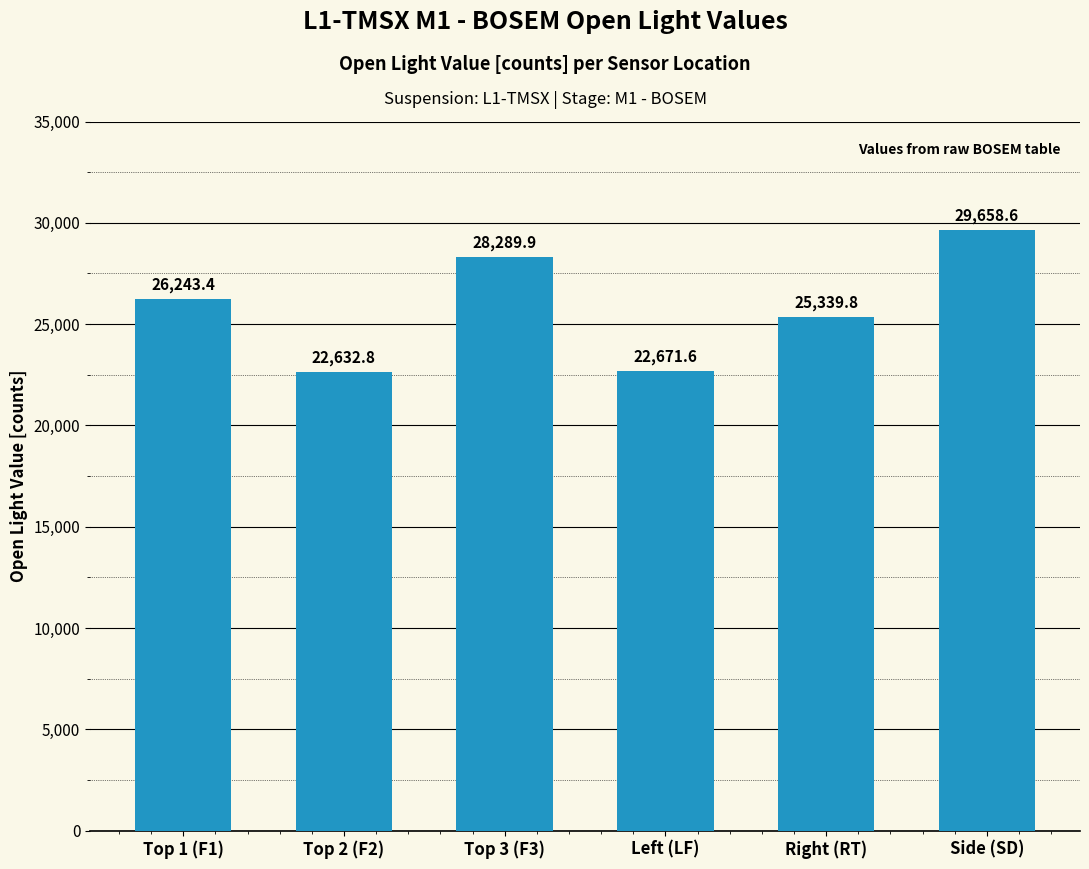

How many distinct data groups are displayed?

1